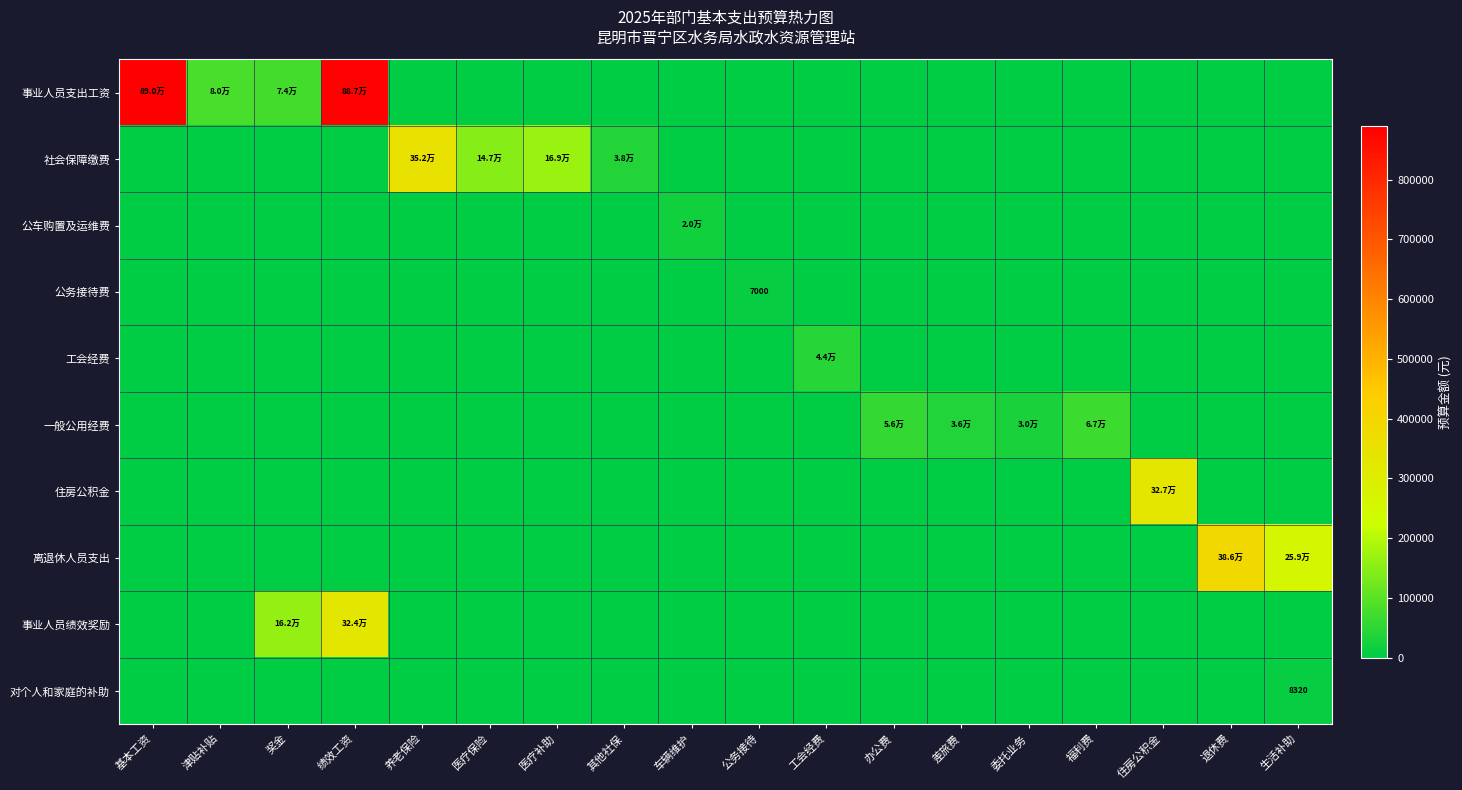

What is the spread (max minus min) of values at 委托业务?

30000.0